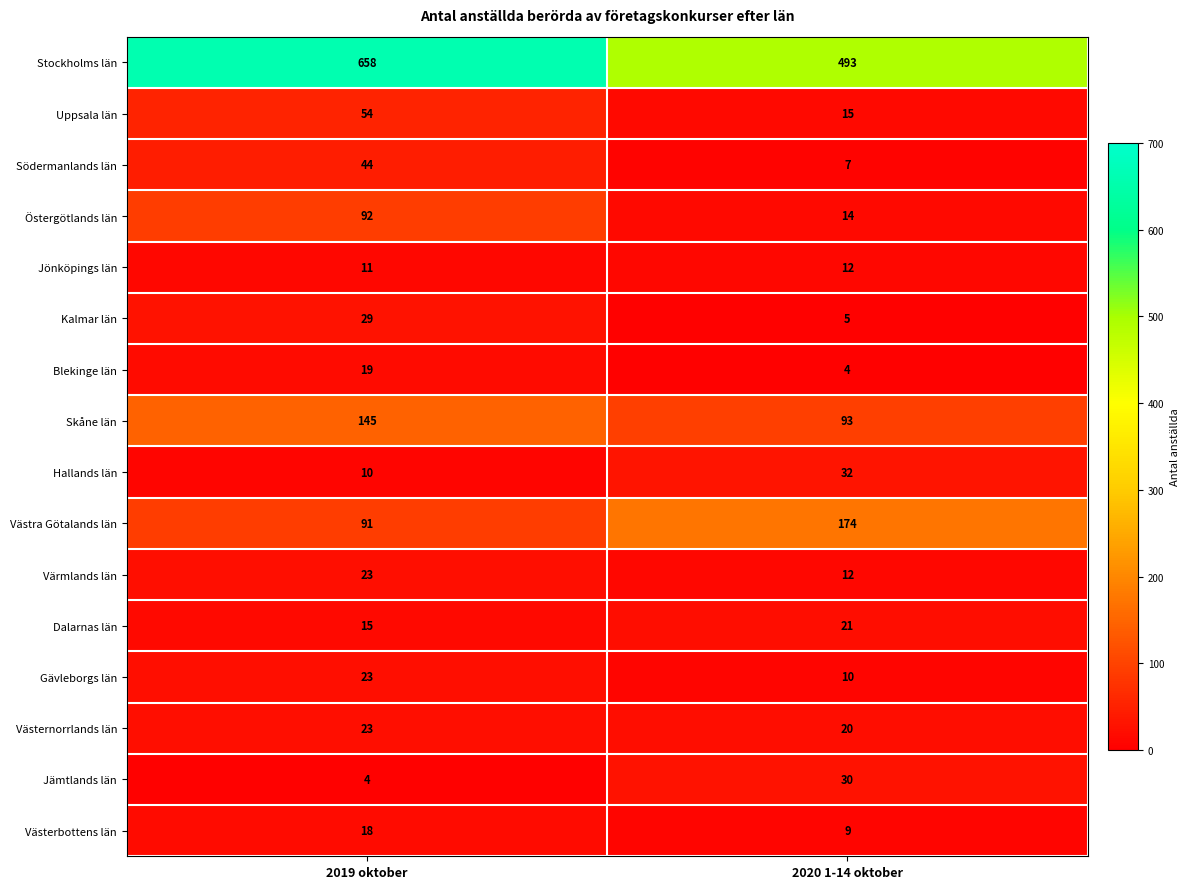

Read the Västra Götalands län value at 2020 1-14 oktober.

174